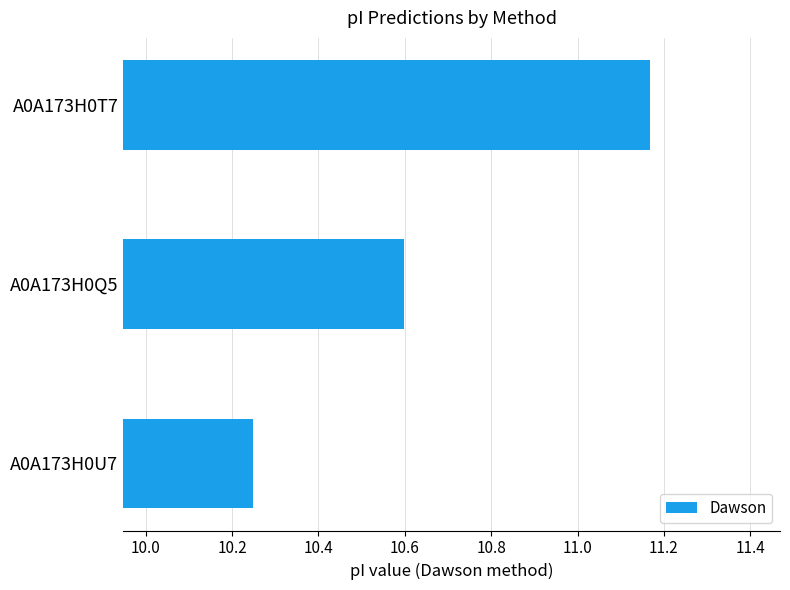

Which category has the lowest value across all series?

A0A173H0U7